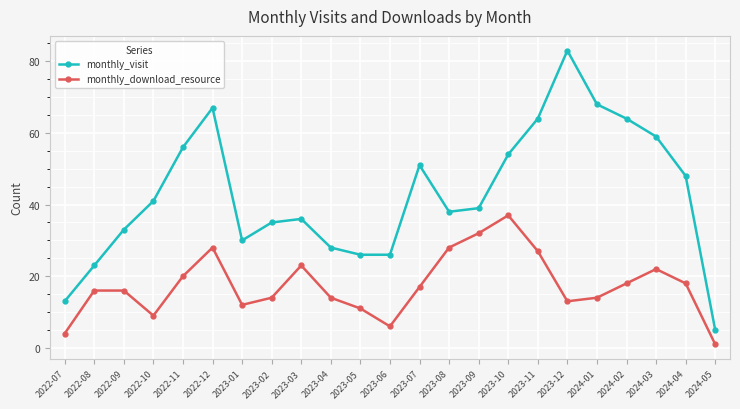

Which series changed the most between 2023-07 and 2024-05?

monthly_visit